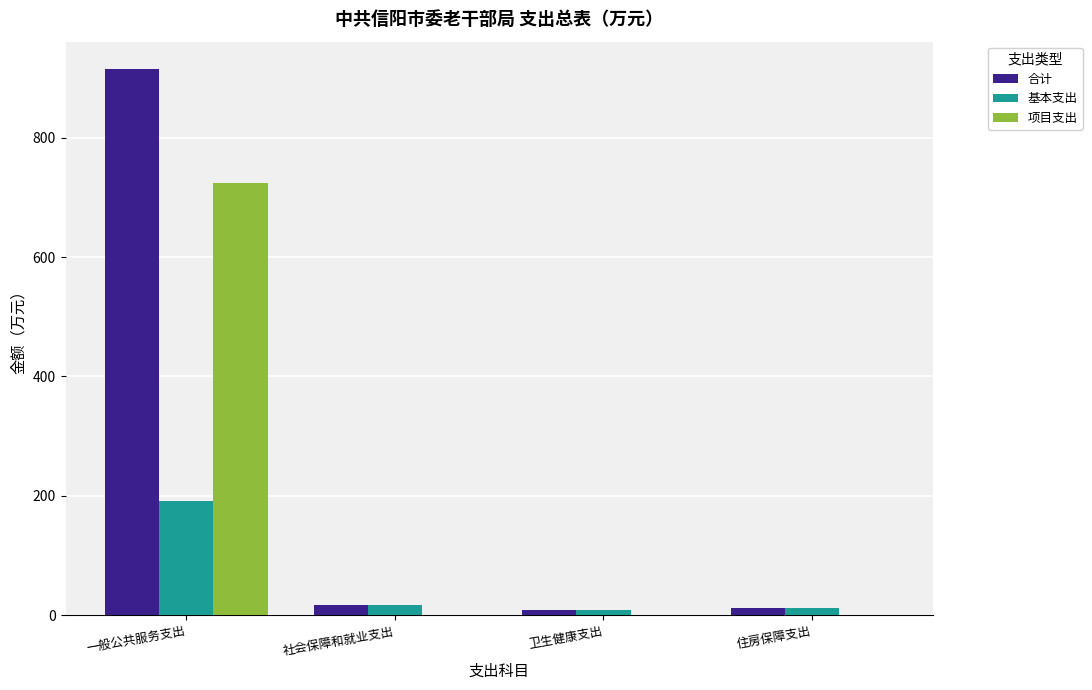

Does the chart contain stacked bars?

No